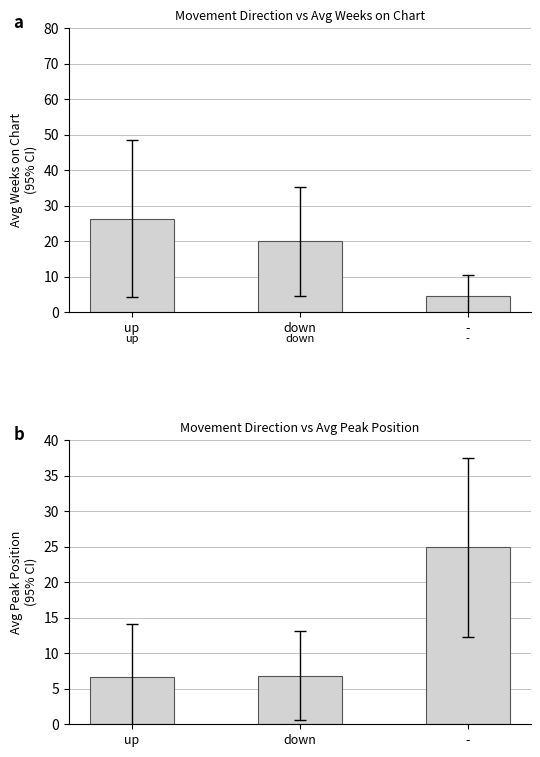

The value of Avg Weeks on Chart at down is 26.9. True or false?

False